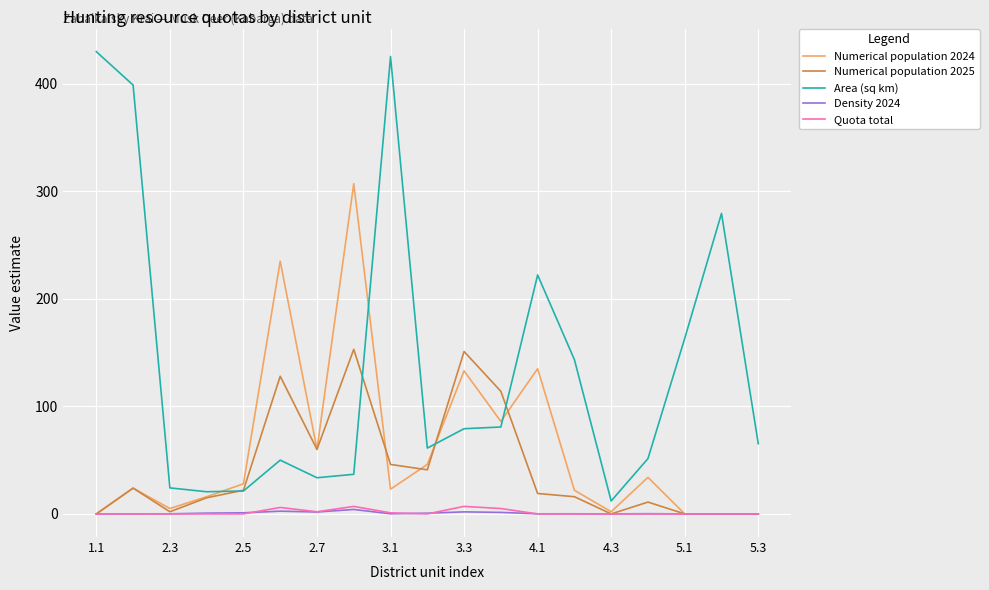

True or false: Area (sq km) and Density 2024 intersect in this chart.

False